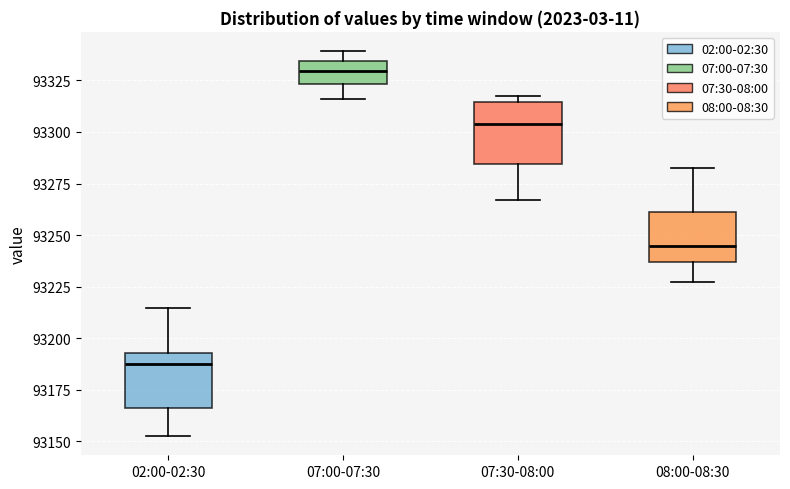

Reading left to right, transcribe this box plot: for each box, give where its median line is, the range the box spans, and where its two whiskers end, as read against the y-axis. The values are not printed on the chart, so give them approximately, as read against the axis.

02:00-02:30: median 93185, box 93165 to 93195, whiskers 93155 to 93215
07:00-07:30: median 93330, box 93325 to 93335, whiskers 93315 to 93340
07:30-08:00: median 93305, box 93285 to 93315, whiskers 93265 to 93320
08:00-08:30: median 93245, box 93235 to 93260, whiskers 93225 to 93280